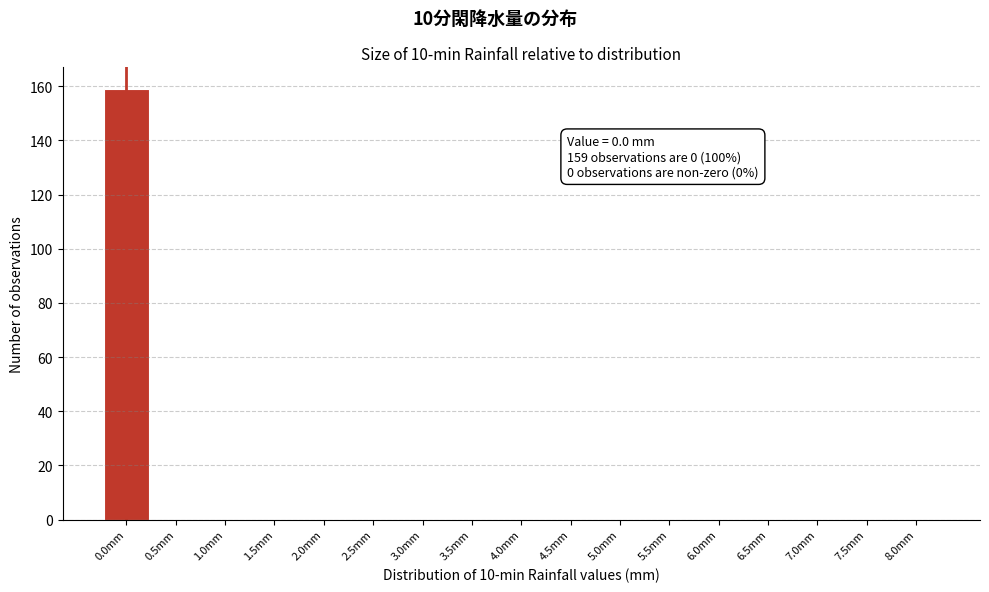

Reading left to right, what are all the values shown in this chart?

0.0mm=159	0.5mm=0	1.0mm=0	1.5mm=0	2.0mm=0	2.5mm=0	3.0mm=0	3.5mm=0	4.0mm=0	4.5mm=0	5.0mm=0	5.5mm=0	6.0mm=0	6.5mm=0	7.0mm=0	7.5mm=0	8.0mm=0